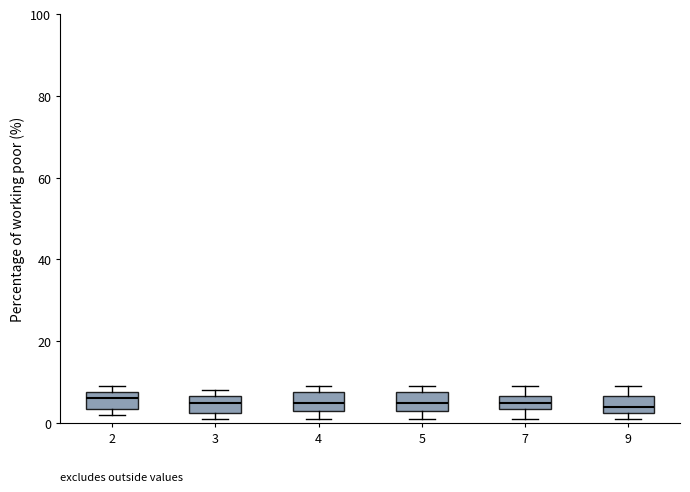

Reading left to right, transcribe this box plot: for each box, give where its median line is, the range the box spans, and where its two whiskers end, as read against the y-axis. The values are not printed on the chart, so give them approximately, as read against the axis.

2: median 6, box 4 to 8, whiskers 2 to 10
3: median 6 (inside the box), box 2 to 6, whiskers 2 (just below the box's lower edge) to 8
4: median 6, box 4 to 8, whiskers 2 to 10
5: median 6, box 4 to 8, whiskers 2 to 10
7: median 6 (inside the box), box 4 to 6, whiskers 2 to 10
9: median 4, box 2 to 6, whiskers 2 (just below the box's lower edge) to 10